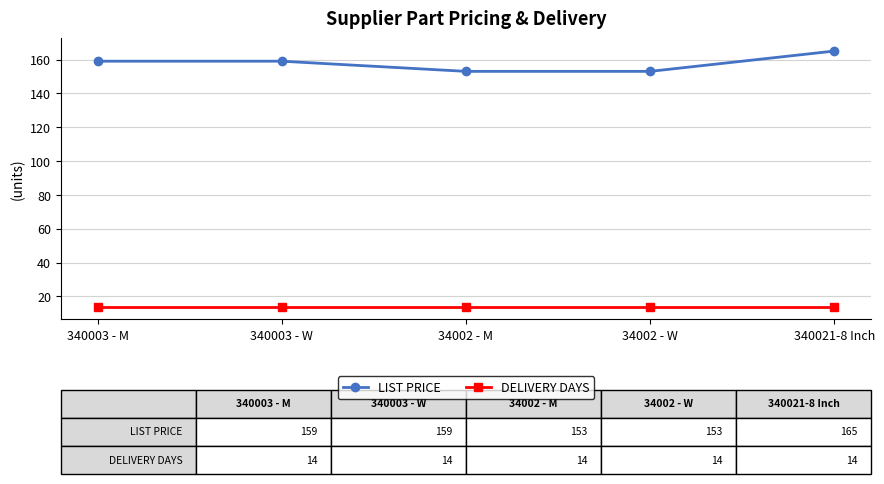

List the series in order of their overall mean, highest first.

LIST PRICE, DELIVERY DAYS